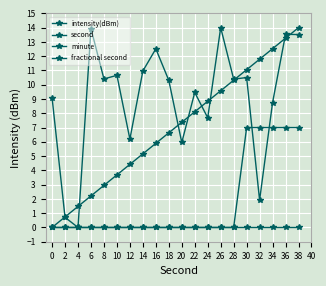

True or false: minute has a value of 0.0 at 22.

True